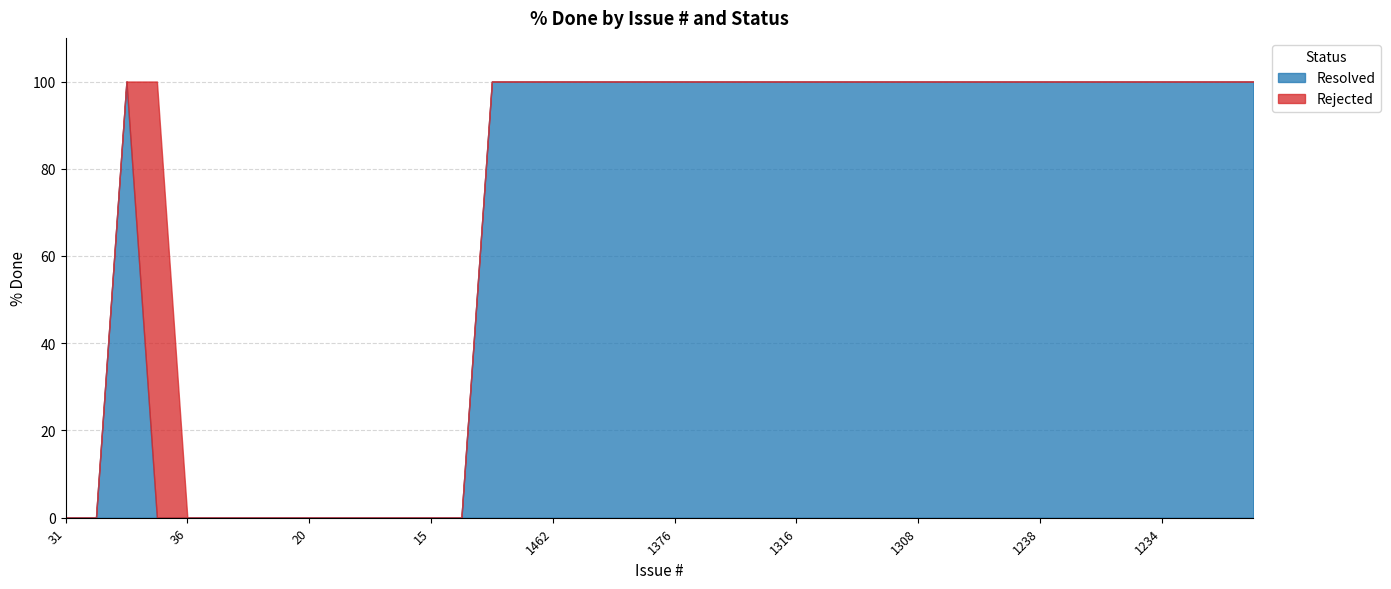

At 23, list the series in order from largest to smallest.

Resolved, Rejected